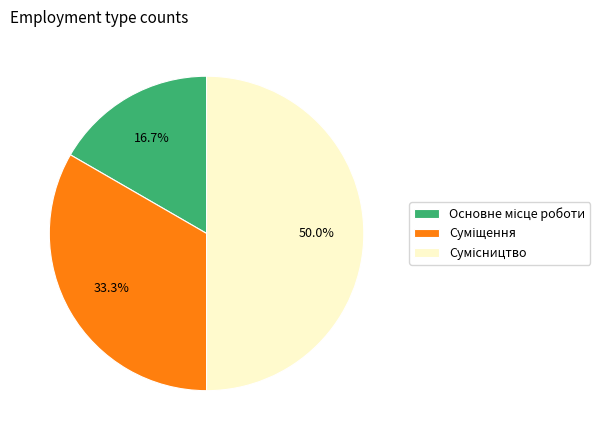

Which slice is the smallest?

Основне місце роботи